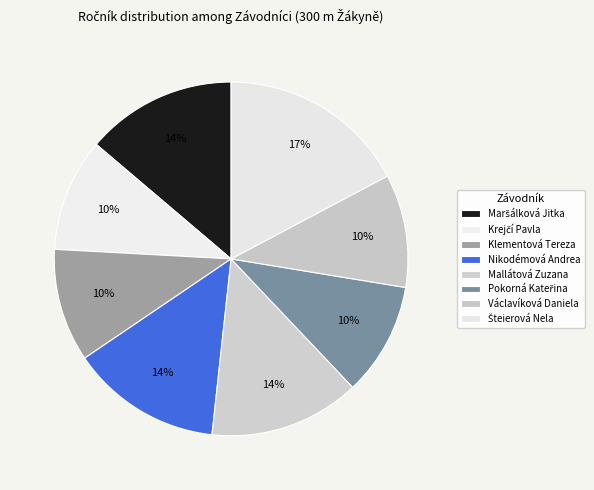

Approximately how many times larger is the value at Šteierová Nela compared to Václavíková Daniela?

1.7